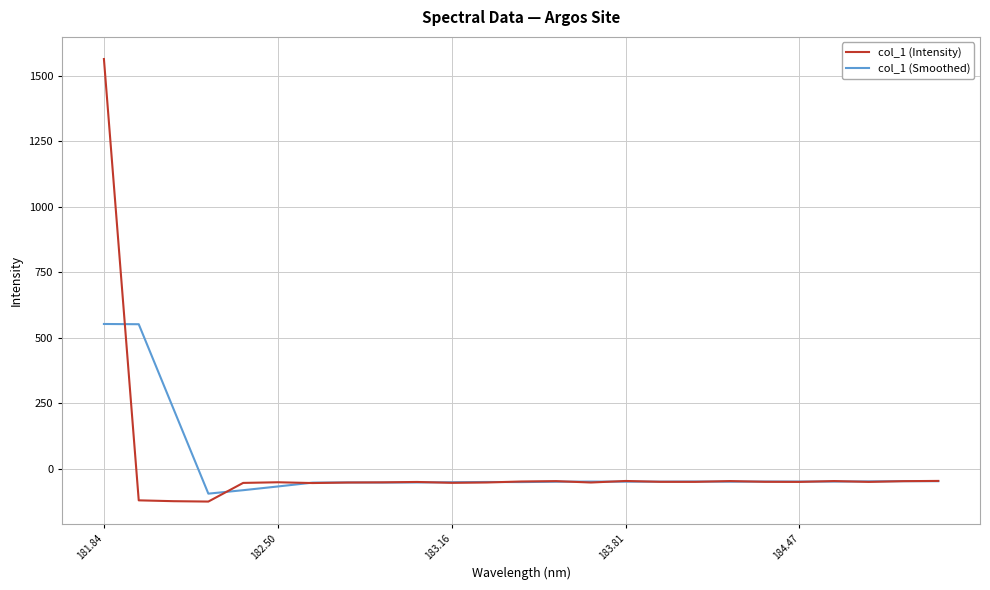

Does the chart have visible grid lines?

Yes